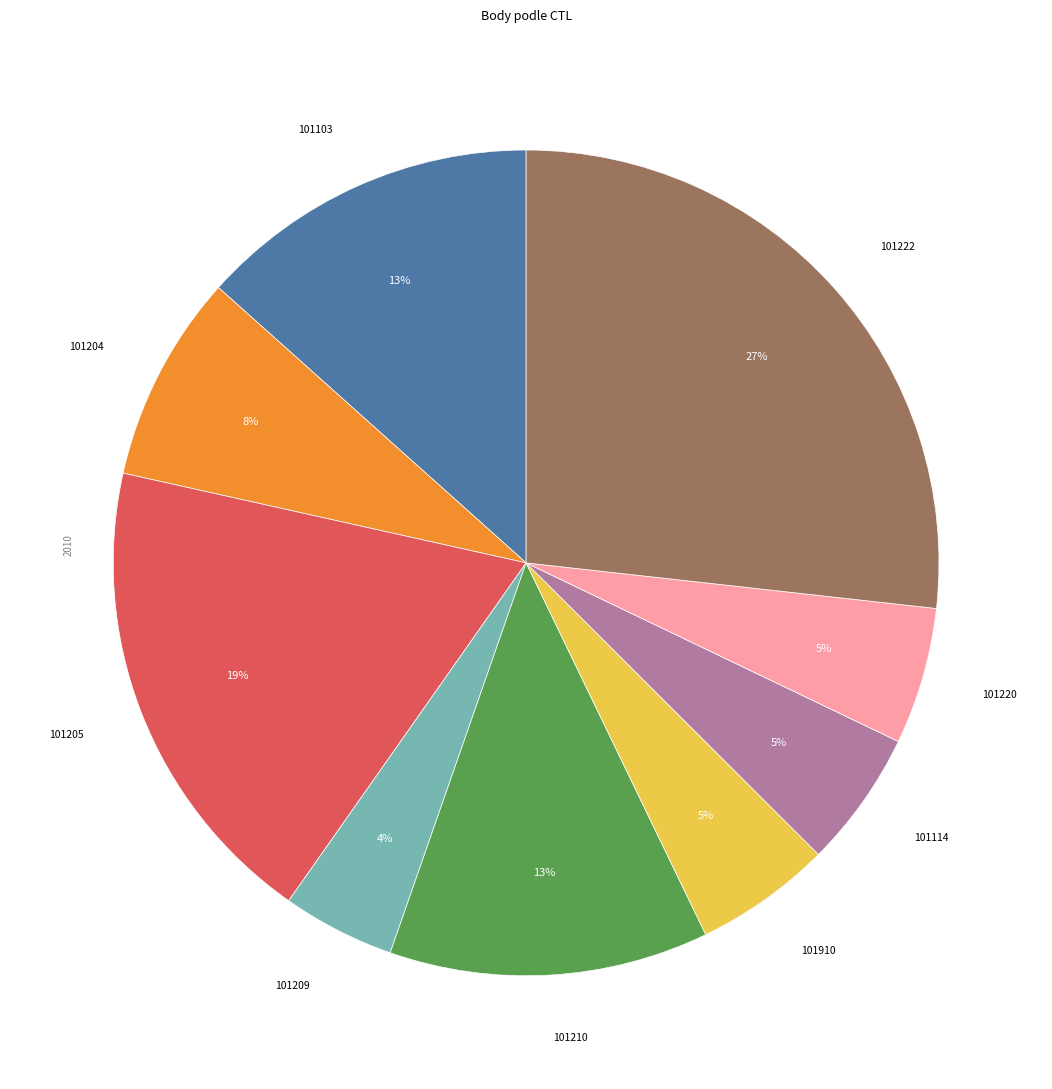

How many segments does this pie chart have?

9